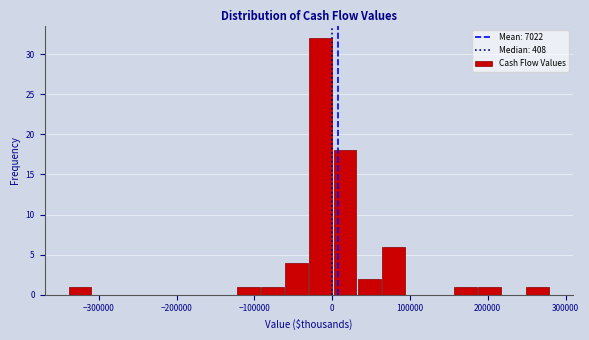

Read against the x-axis, roughly where is the centre of the tallest bar?

-10000